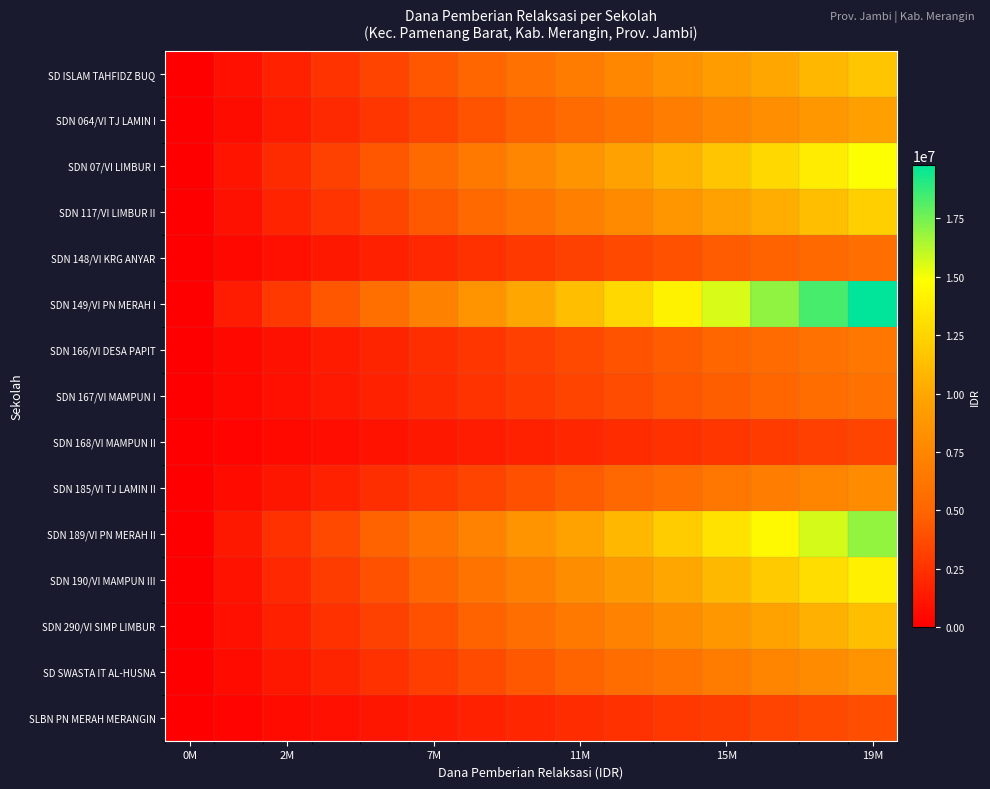

Which category has the lowest value across all series?

0M